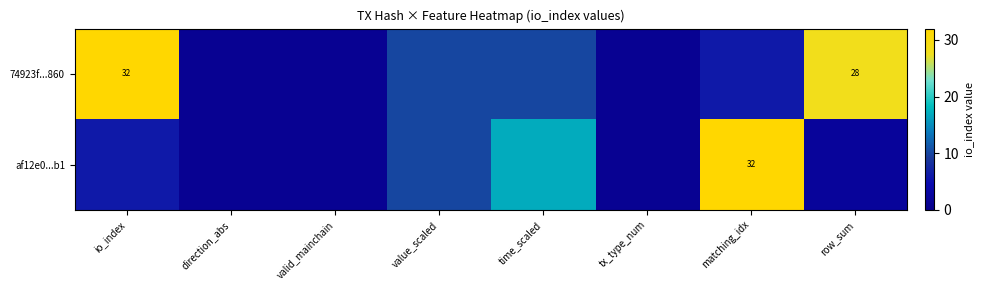

The value of af12e0...b1 at matching_idx is 32. True or false?

True